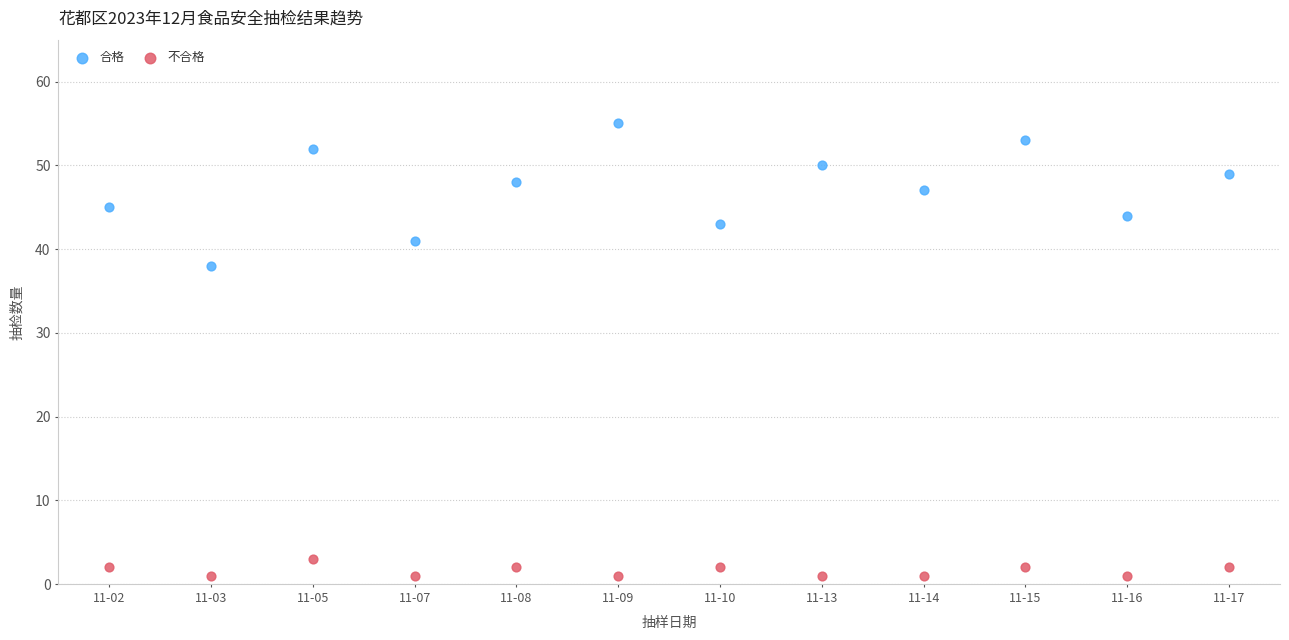

Across all series, what Y value is closest to 28?

38